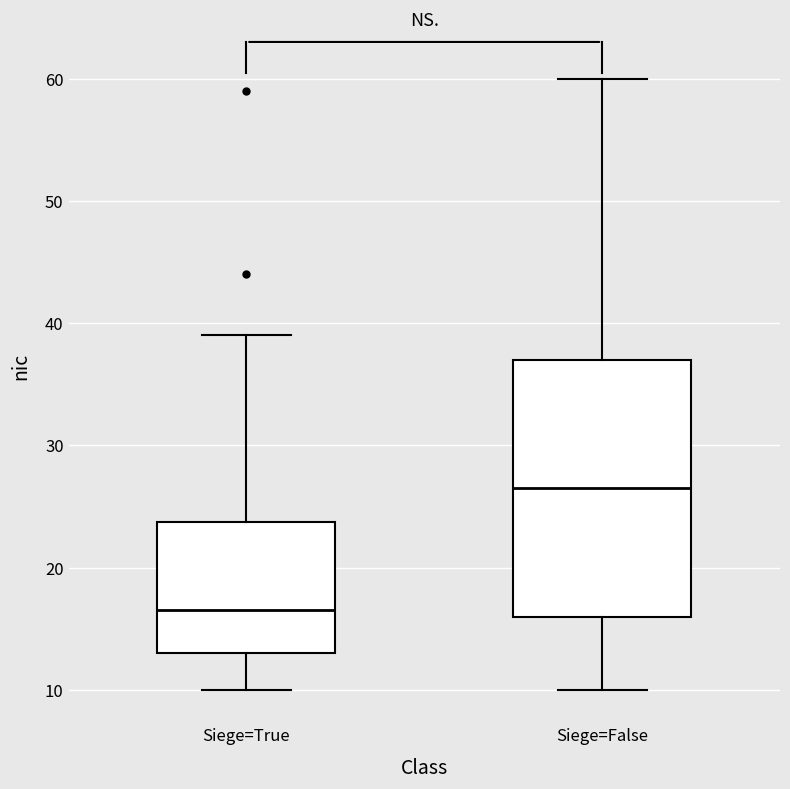

Reading left to right, read every box against the y-axis: the position of its median line, the range the box covers, and the ends of its whiskers. The values are not printed on the chart, so give them approximately, as read against the axis.

Siege=True: median 17, box 13 to 24, whiskers 10 to 39
Siege=False: median 27, box 16 to 37, whiskers 10 to 60